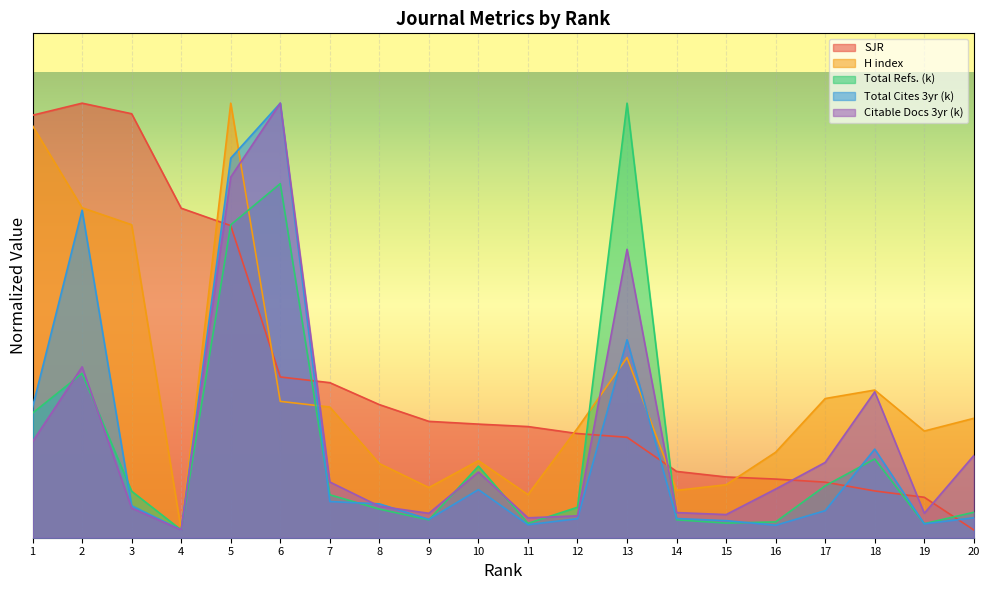

Which series changed the most between 7 and 15?

SJR